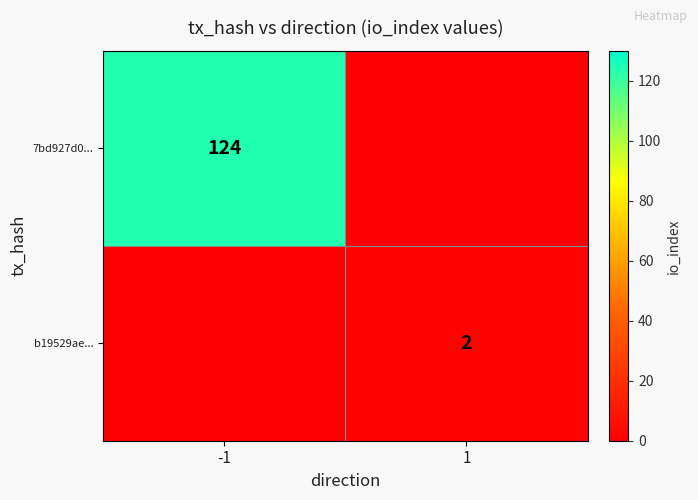

Is the value of 7bd927d0... at -1 greater than the value of b19529ae... at 1?

Yes